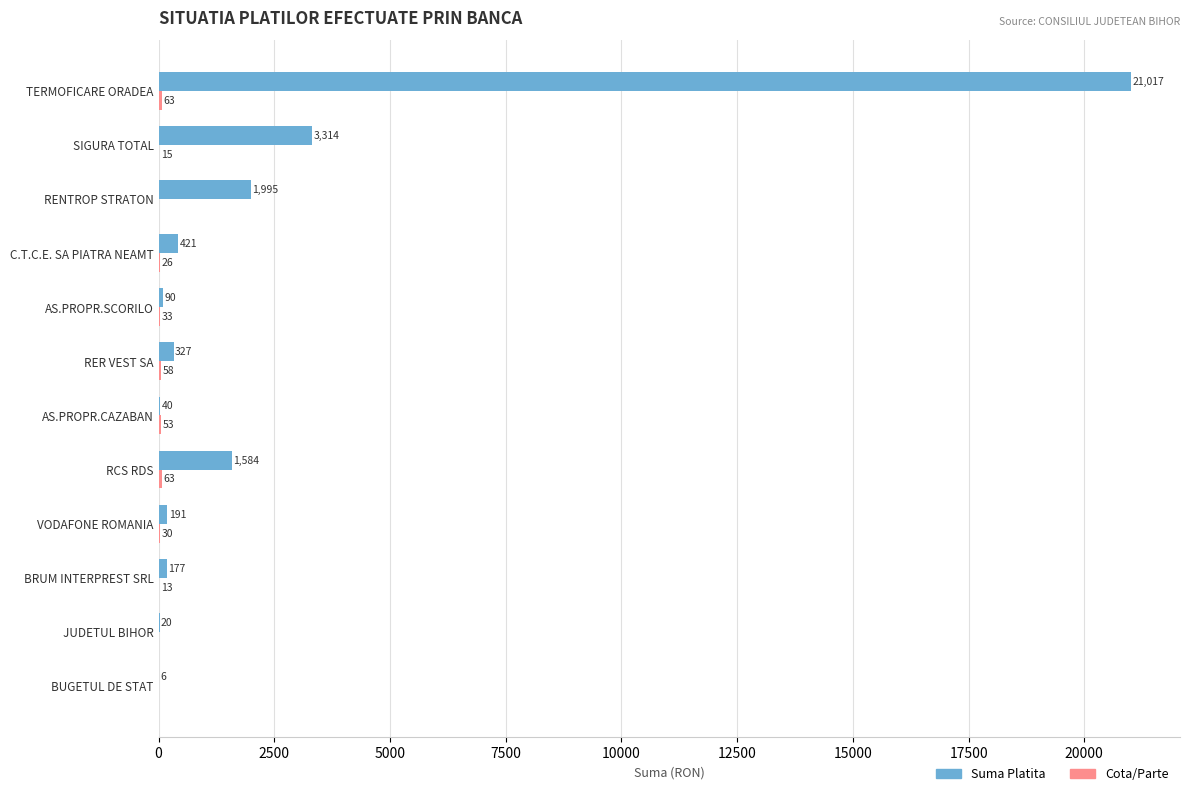

Between RER VEST SA and TERMOFICARE ORADEA, which series saw the biggest shift?

Suma Platita